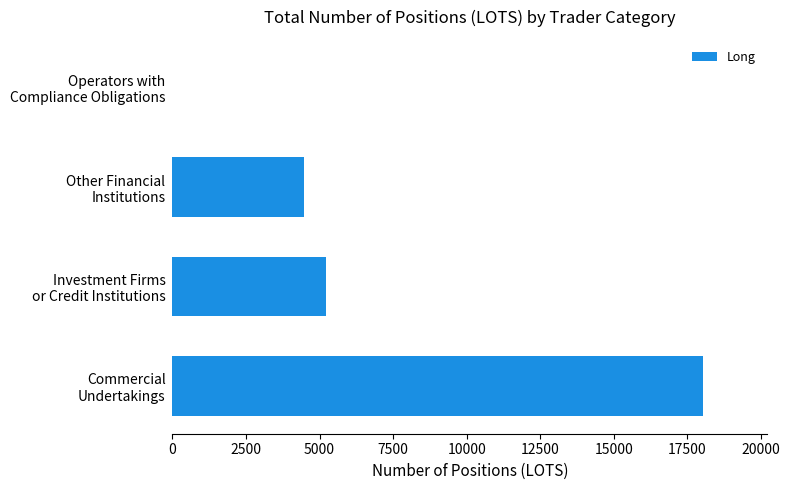

What is the sum of all values?

27735.1